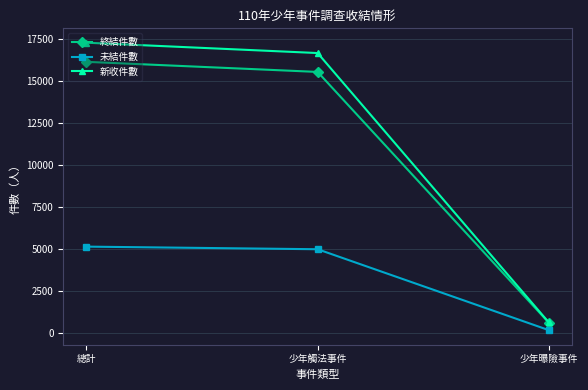

What is the label of the 1st point from the left?

總計